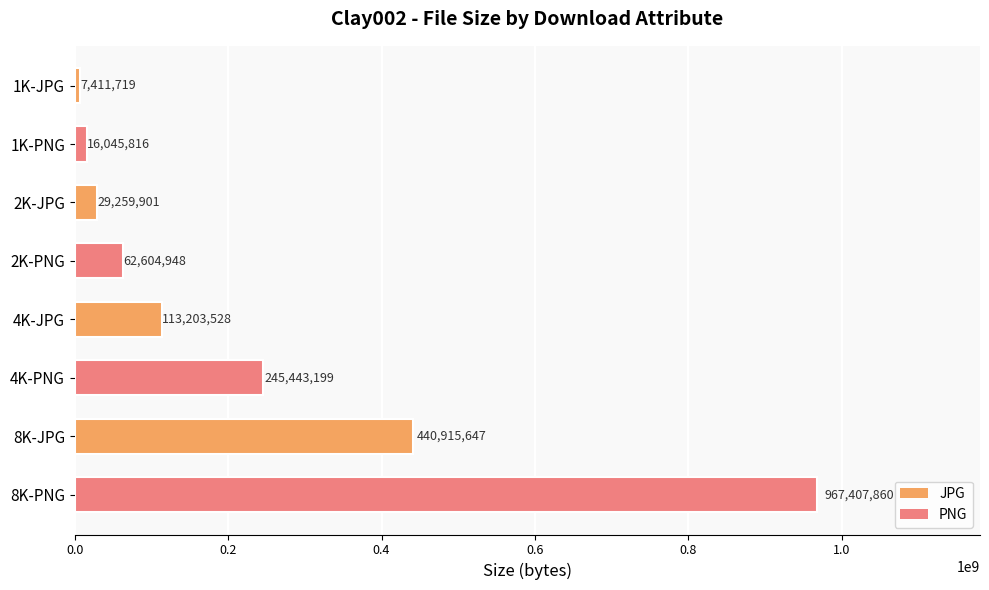

What is the change in value from 4K-PNG to 2K-JPG?

-216183298